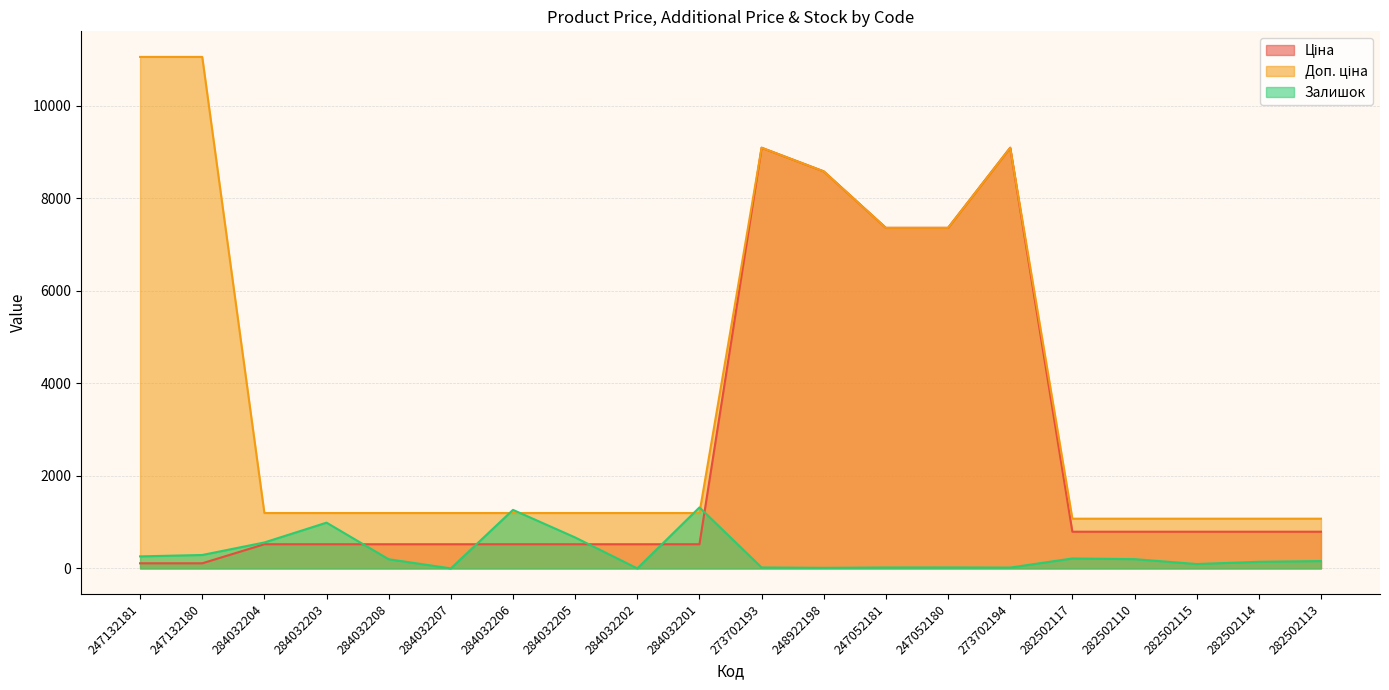

The value of Залишок at 284032201 is 295.9. True or false?

False